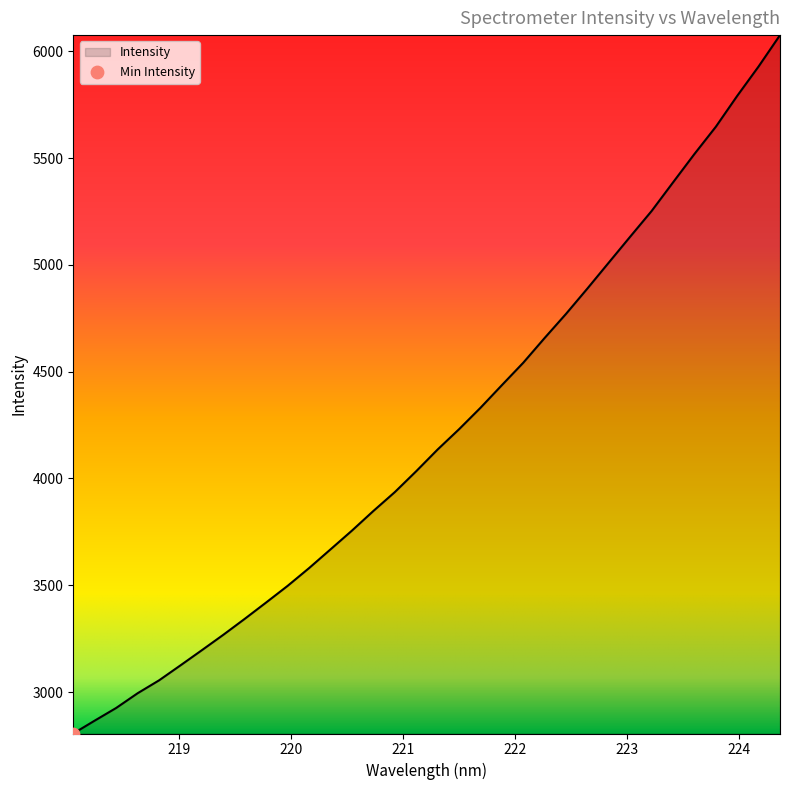

What is the maximum value shown in the chart?

6075.5